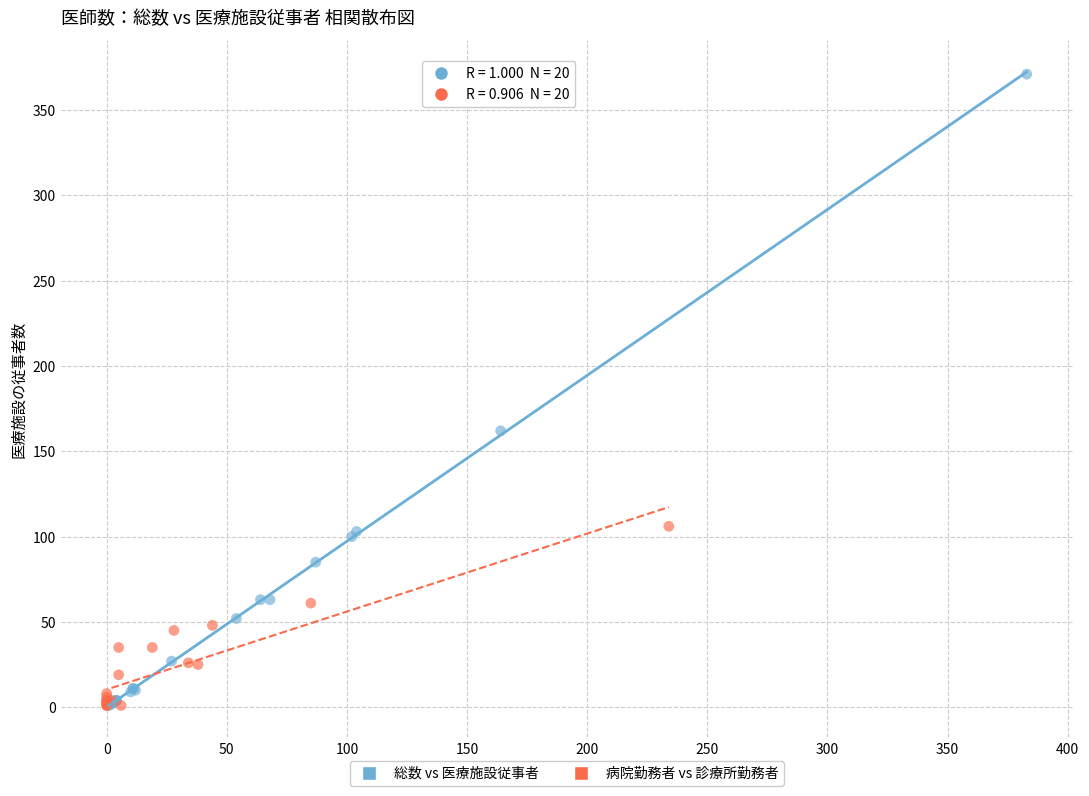

Which series contains the highest Y value?

総数 vs 医療施設従事者